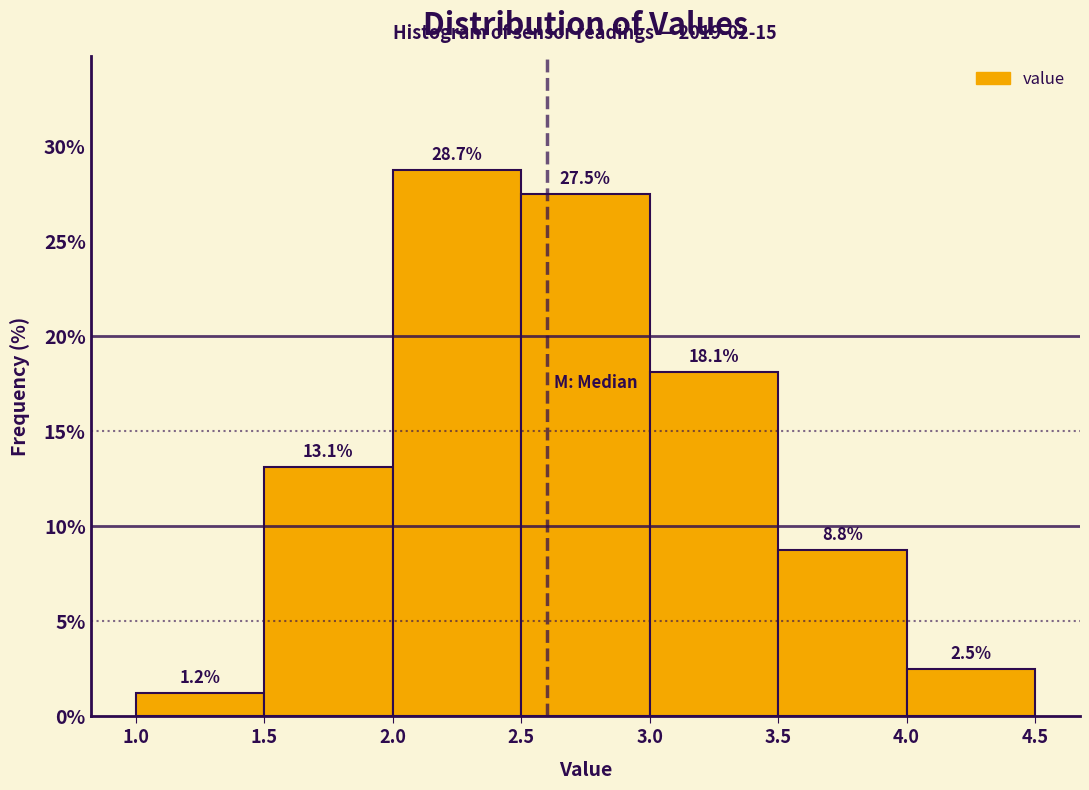

Reading left to right, list every bar in this chart as the range it spans on the x-axis followed by its height.

1.0 to 1.5: 1.2
1.5 to 2.0: 13.1
2.0 to 2.5: 28.7
2.5 to 3.0: 27.5
3.0 to 3.5: 18.1
3.5 to 4.0: 8.8
4.0 to 4.5: 2.5